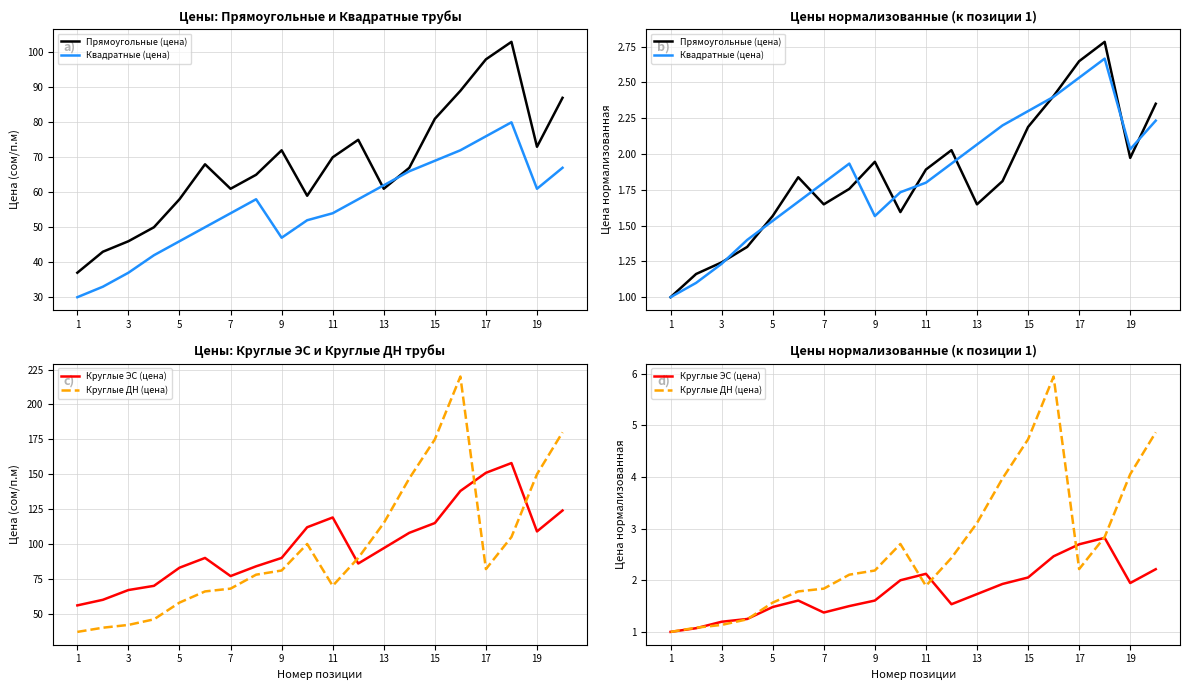

How many interior local peaks does the Прямоугольные (цена) series have?

4